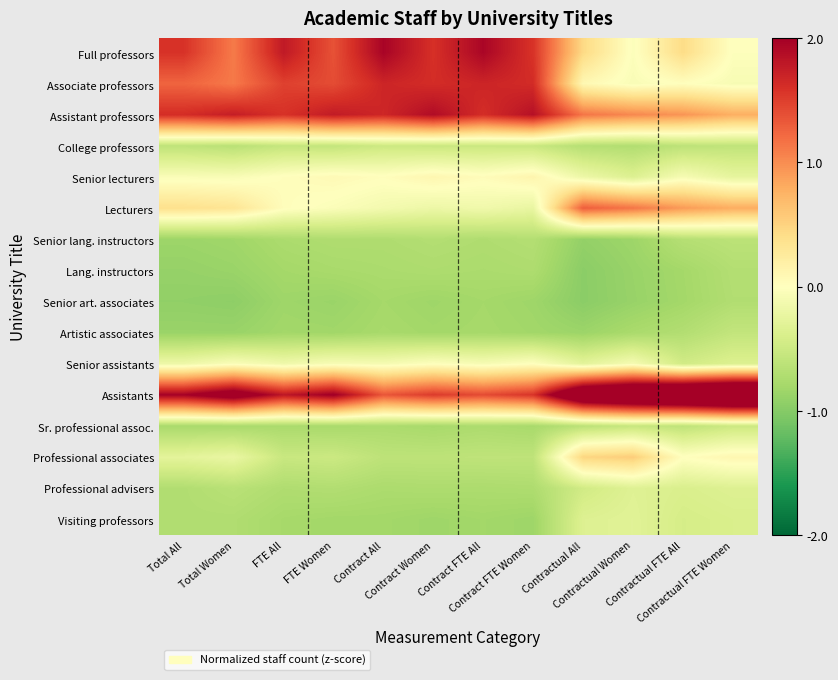

Which series has the largest total across all categories?

Assistants